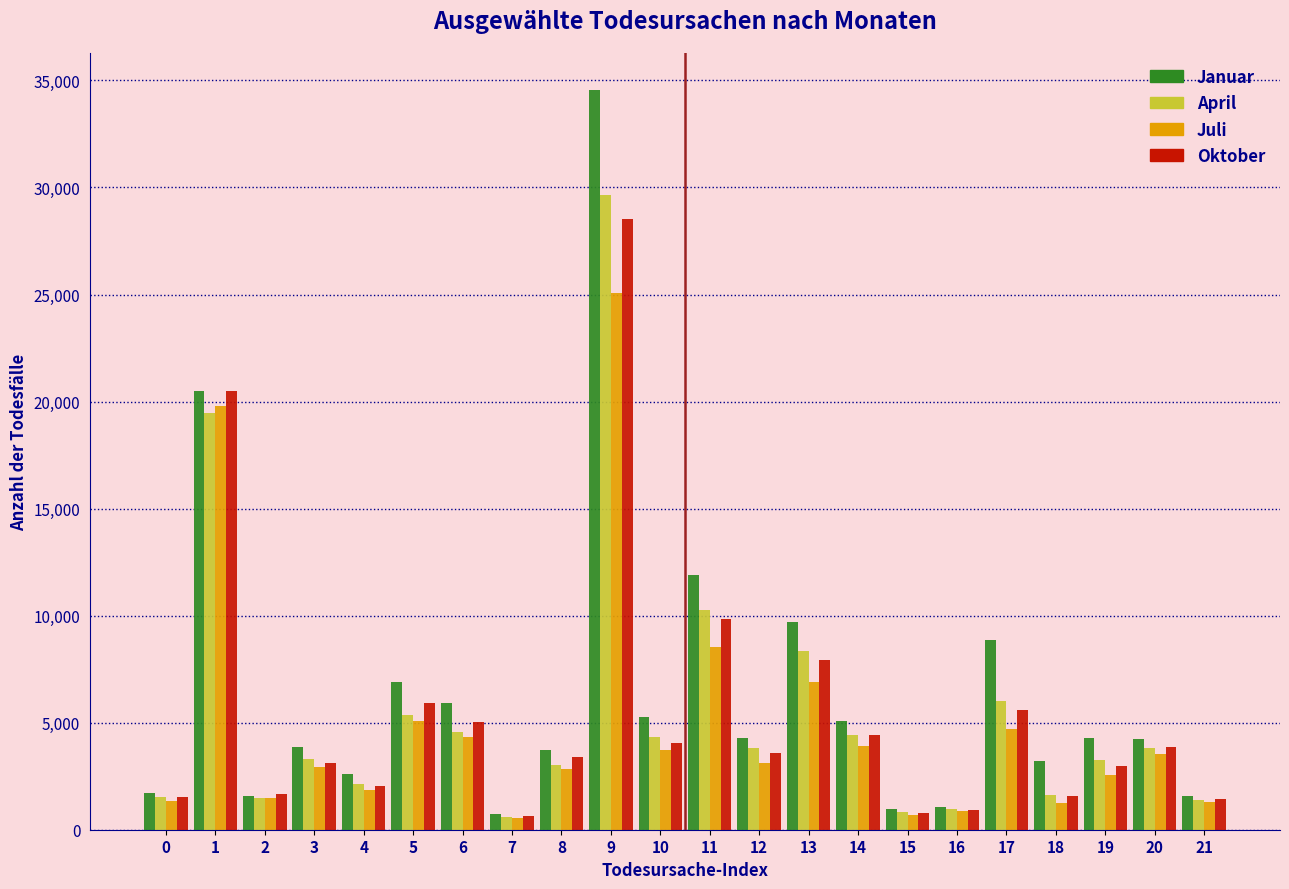

Between 6 and 13, which series saw the biggest shift?

Januar